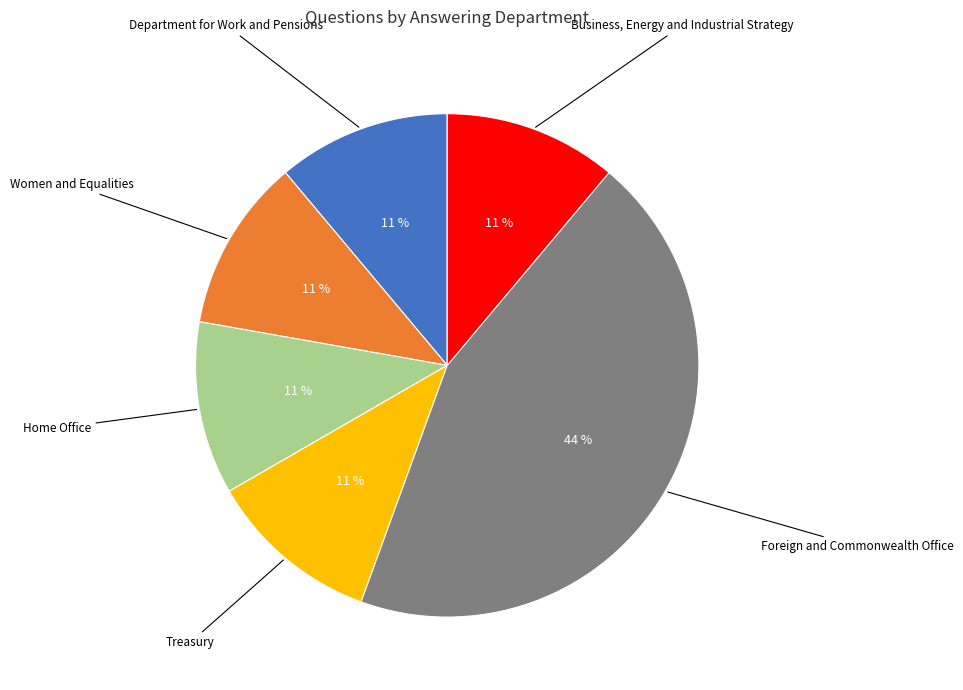

How many slices are in this pie chart?

6